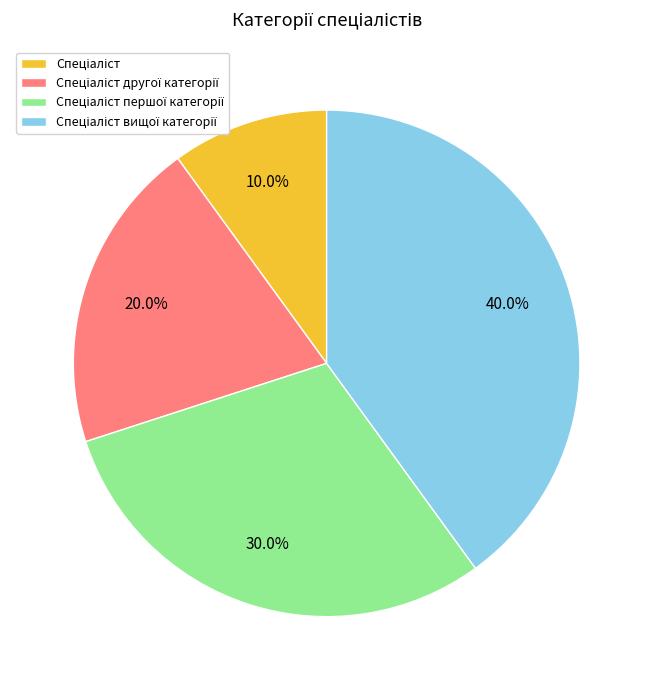

Count the number of slices in the pie.

4